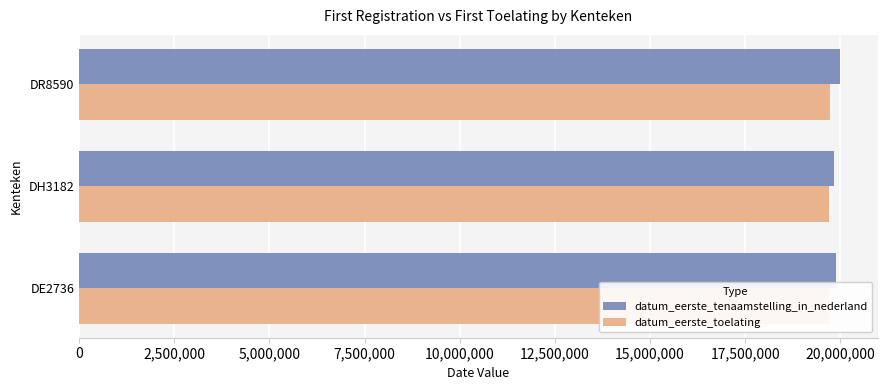

Are the bars horizontal?

Yes